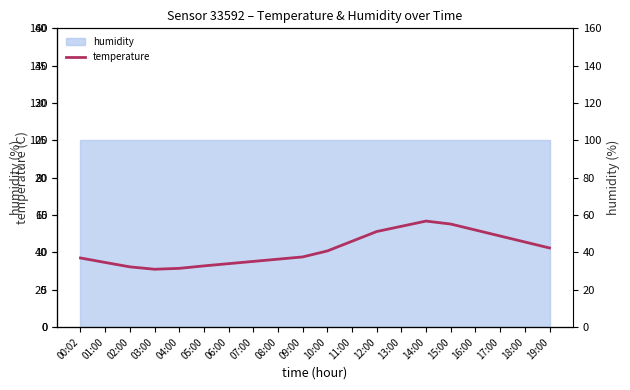

Reading left to right, extract all data points from this chart.

9.3	8.7	8.1	7.8	7.9	8.2	8.5	8.8	9.1	9.4	10.2	11.5	12.8	13.5	14.2	13.8	13.0	12.2	11.4	10.6